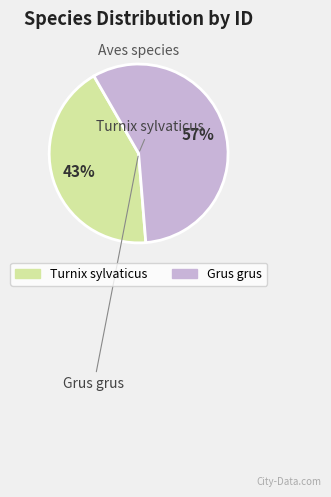

What is the largest slice in the pie chart?

Grus grus